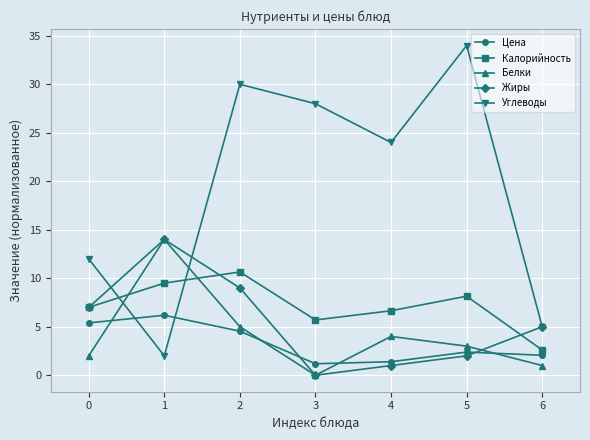

What is the difference between the maximum and minimum values in the Углеводы series?

32.0